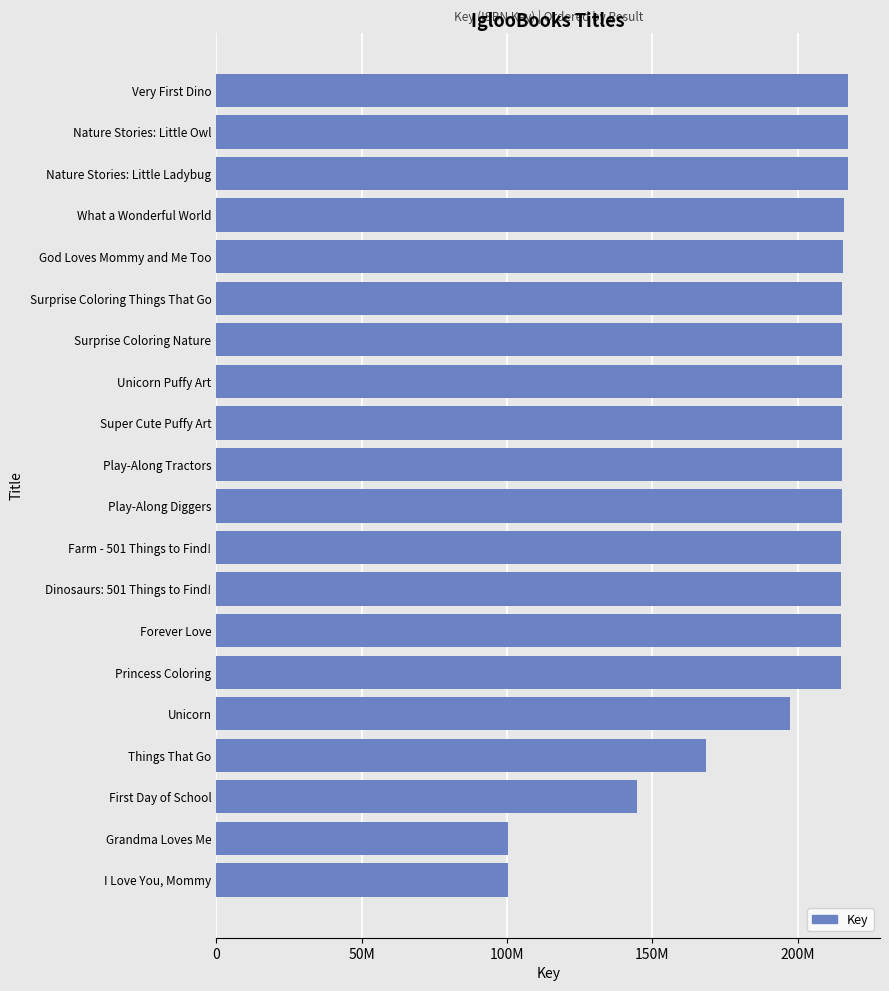

How many data points are less than 215302648?

10